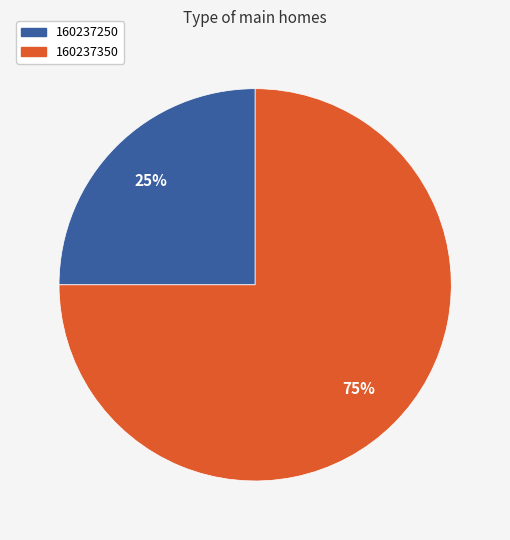

Do 160237250 and 160237350 together represent more than half of the pie?

Yes